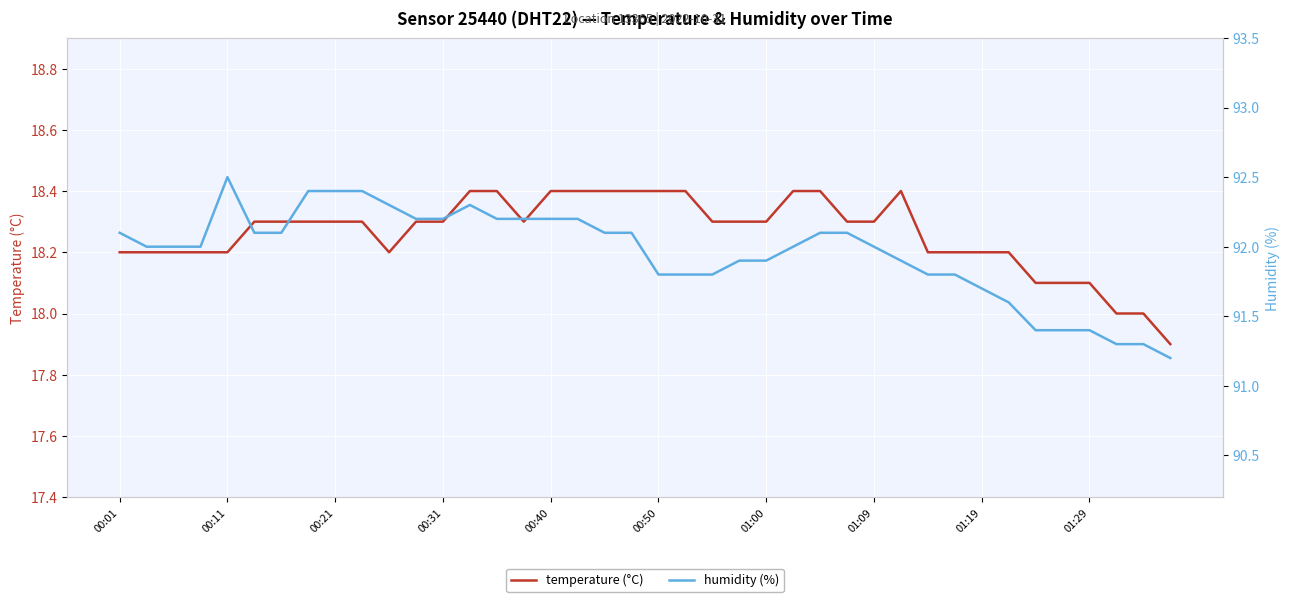

True or false: humidity (%) has more than 2 interior local peaks.

False